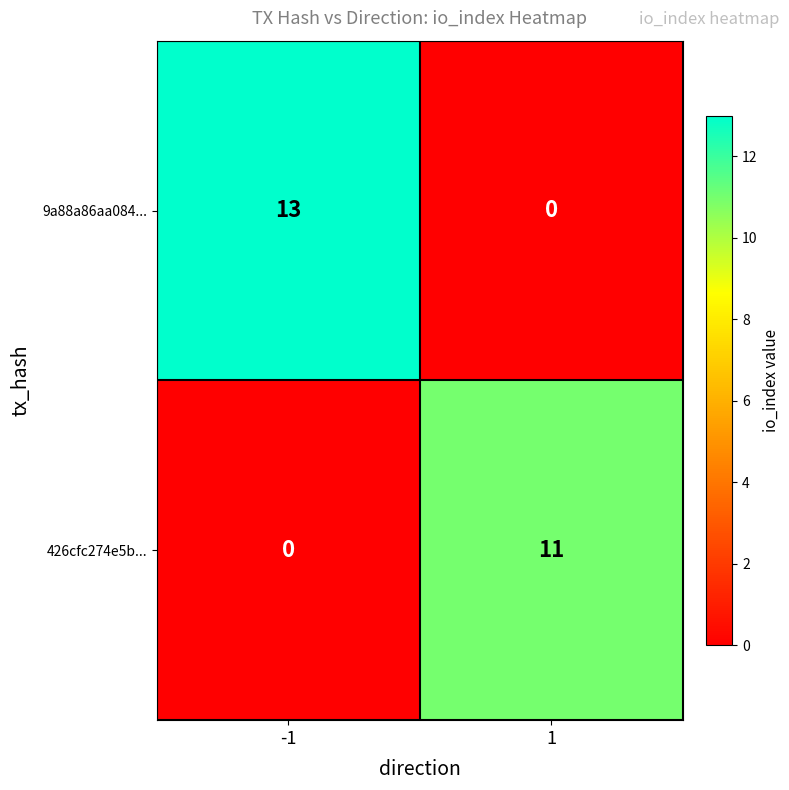

Rank the categories by 426cfc274e5b... value from lowest to highest.

-1, 1